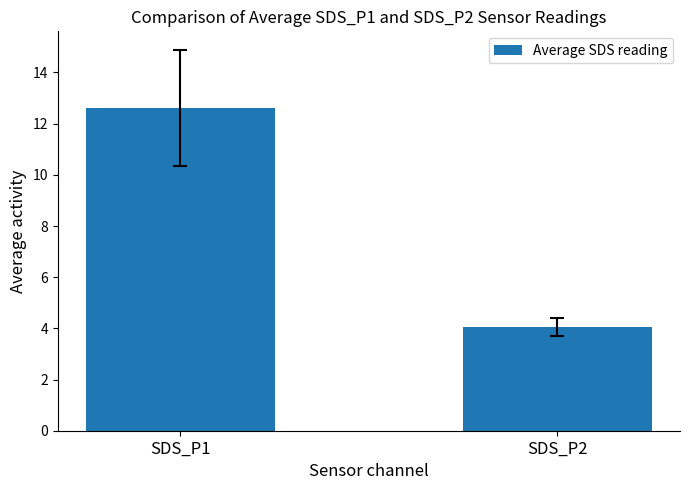

What is the value of the 2nd bar from the left?

4.1